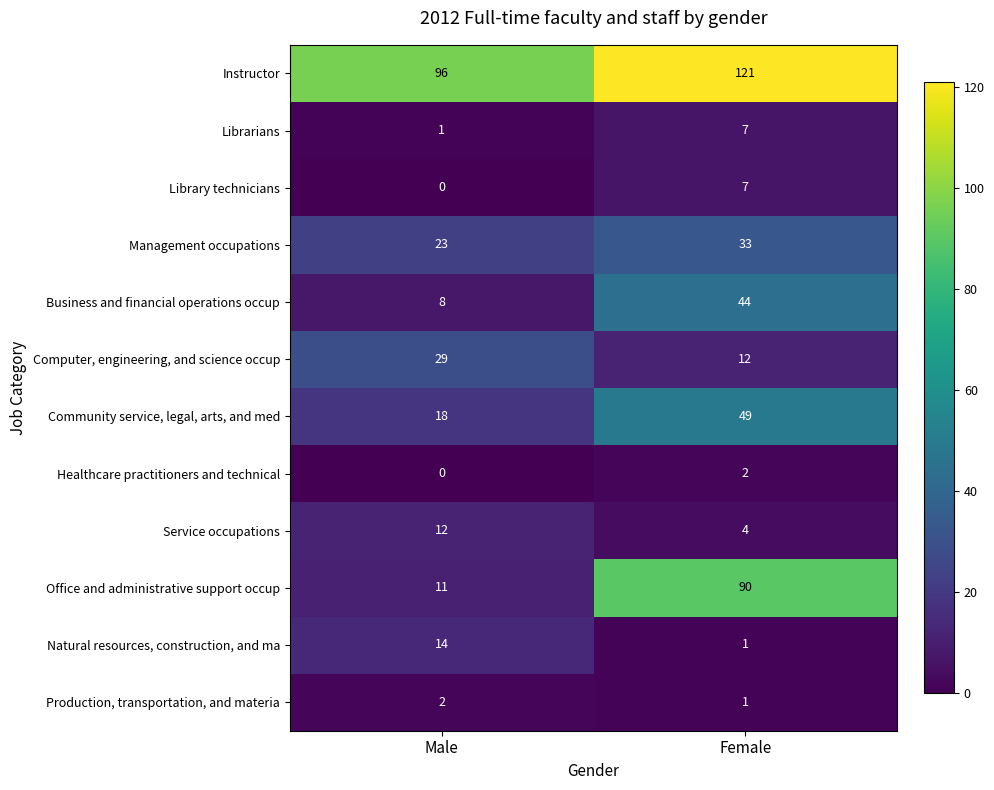

What is the spread (max minus min) of values at Female?

120